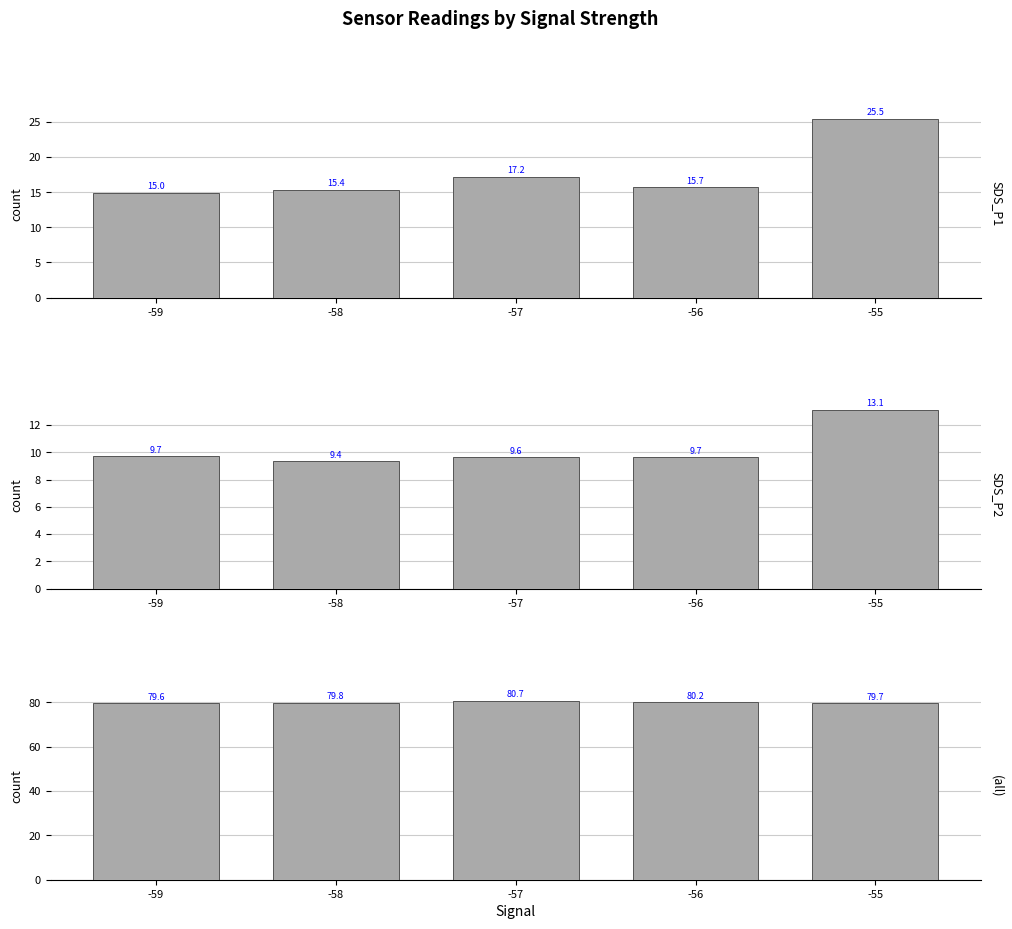

What is the total value across all series at -55?

118.3